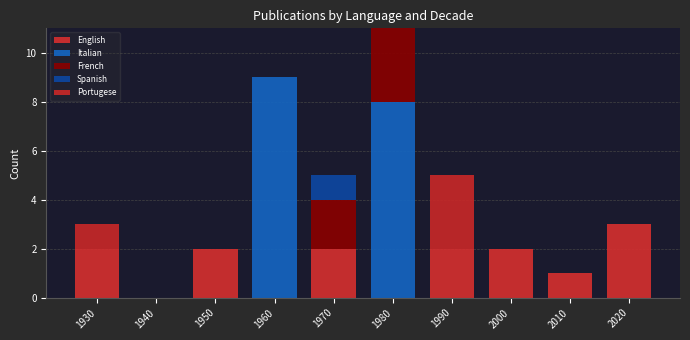

Count the number of data series in this chart.

5